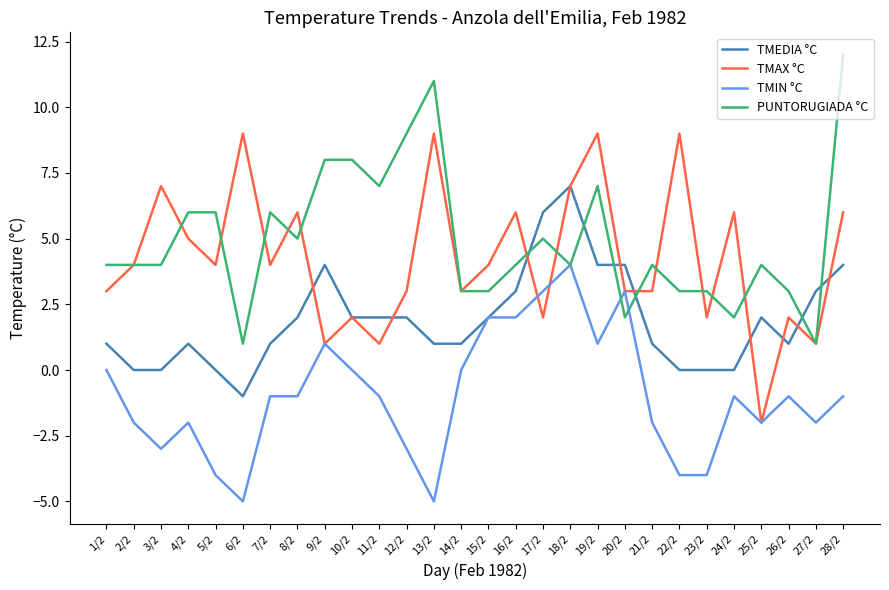

What is the smallest value displayed?

-5